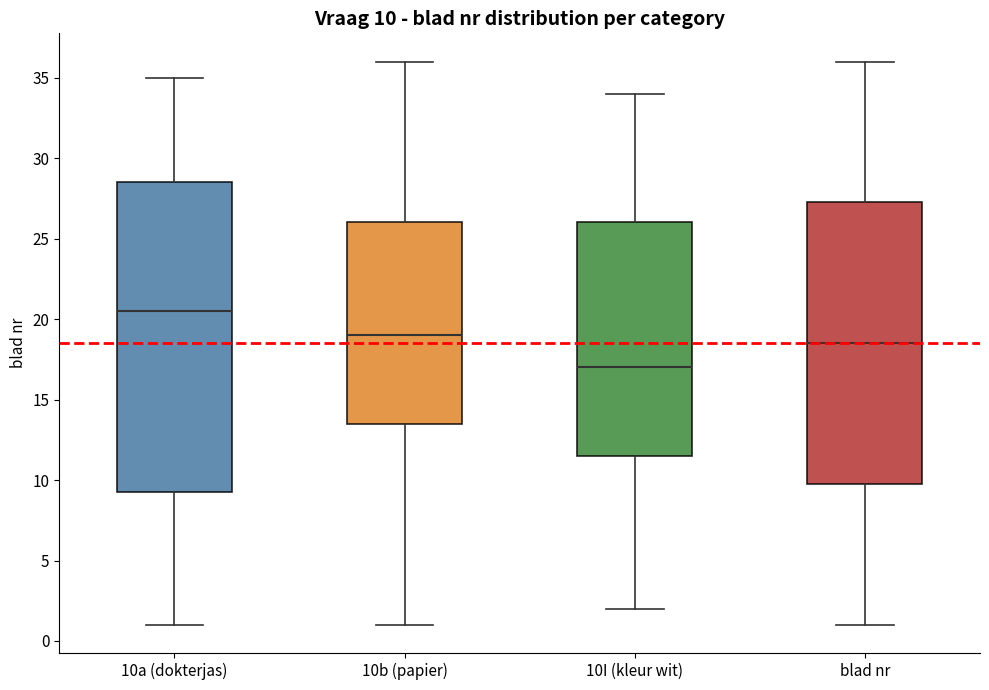

Which box is the tallest, from its lower edge to its upper edge?

10a (dokterjas)